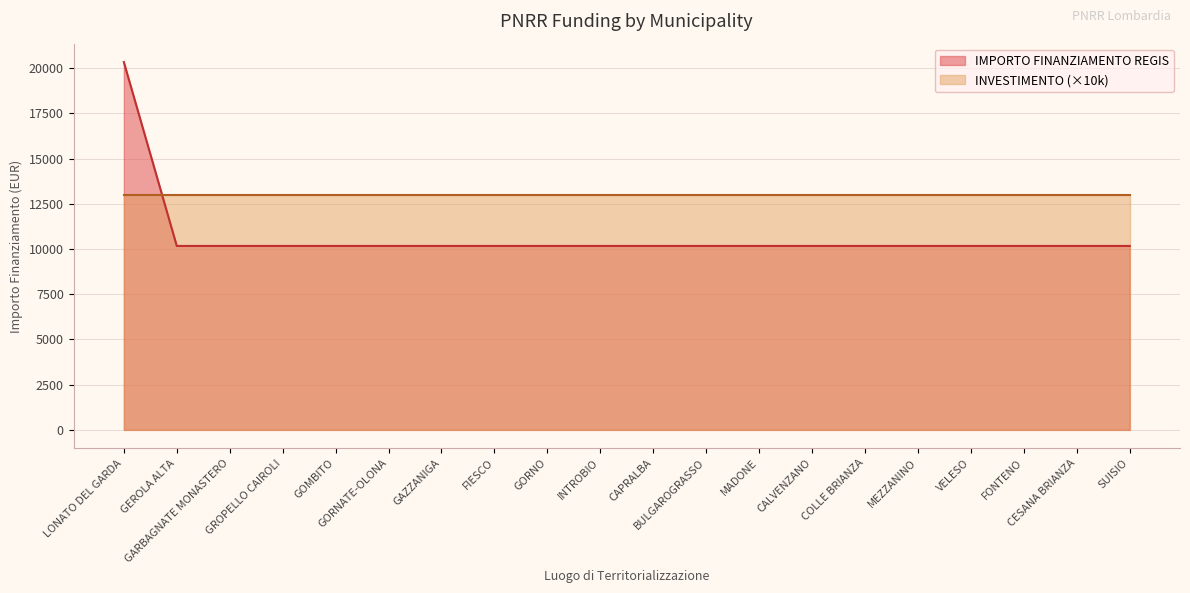

Reading left to right, transcribe all the data shown in this chart.

20344	10172	10172	10172	10172	10172	10172	10172	10172	10172	10172	10172	10172	10172	10172	10172	10172	10172	10172	10172